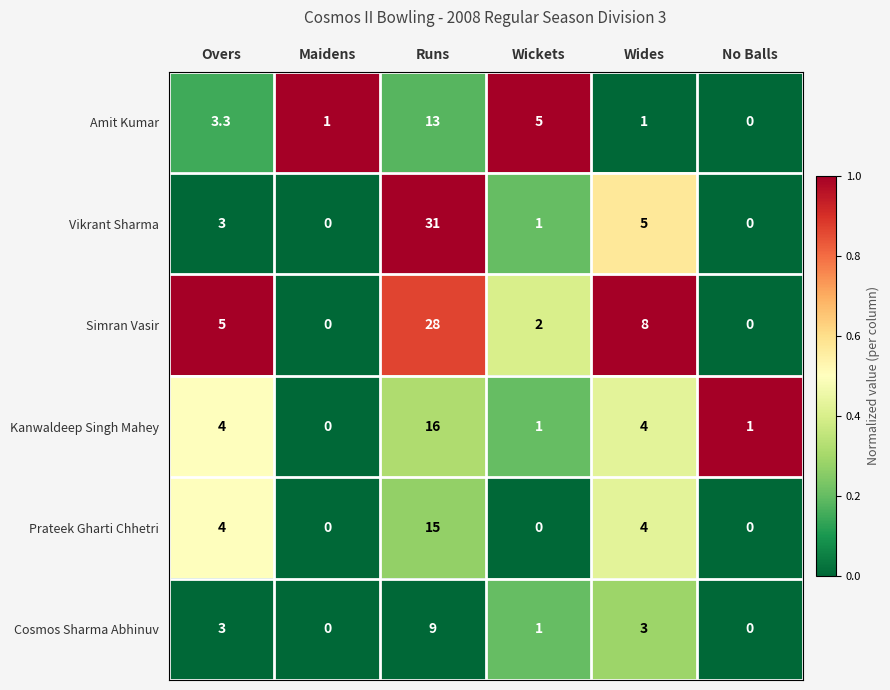

The value of Prateek Gharti Chhetri at Wides is 1.9. True or false?

False